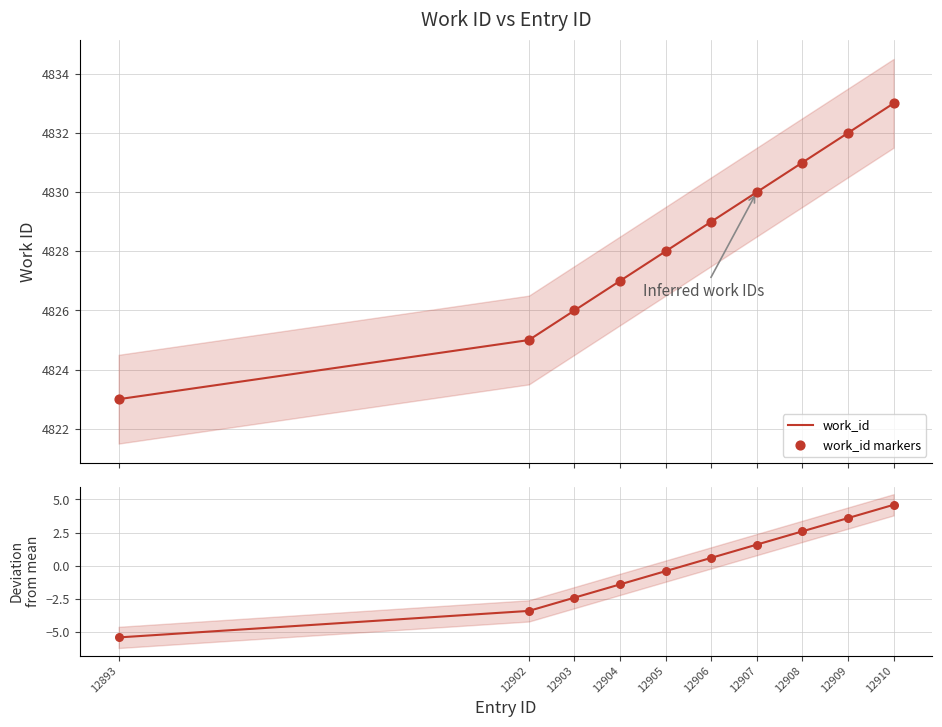

At how many categories does at least one series exceed 908?

10